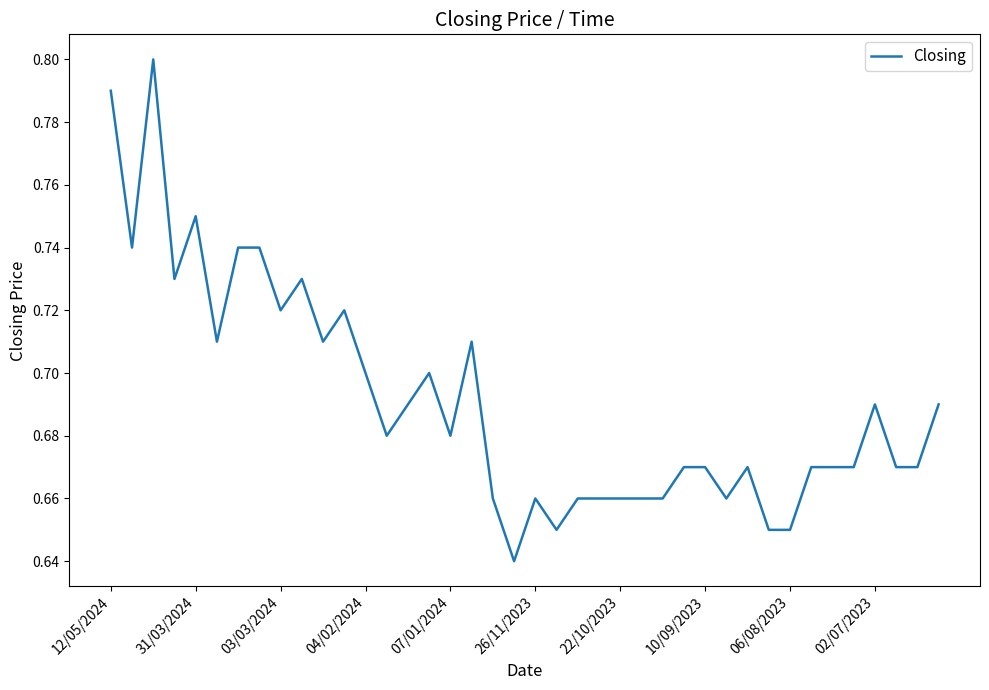

Does the chart have visible grid lines?

No